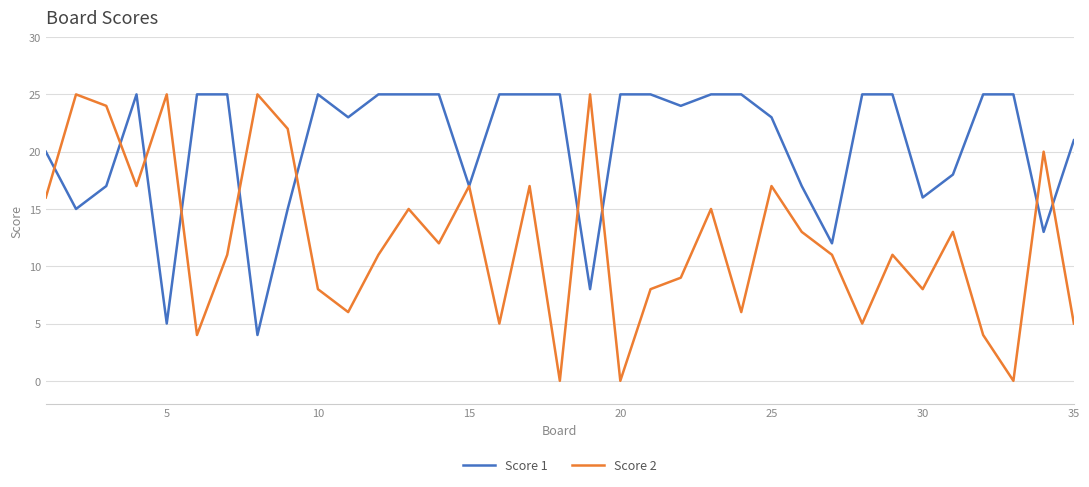

List the series in order of their overall mean, highest first.

Score 1, Score 2